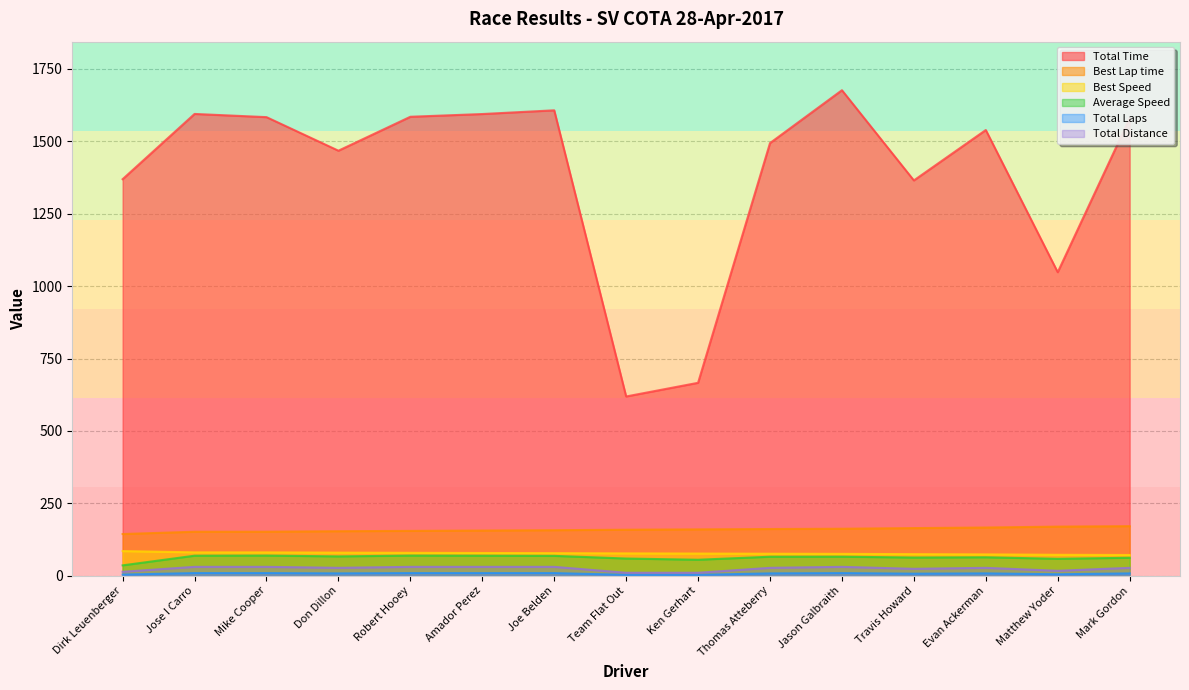

True or false: Best Speed and Total Laps intersect in this chart.

False